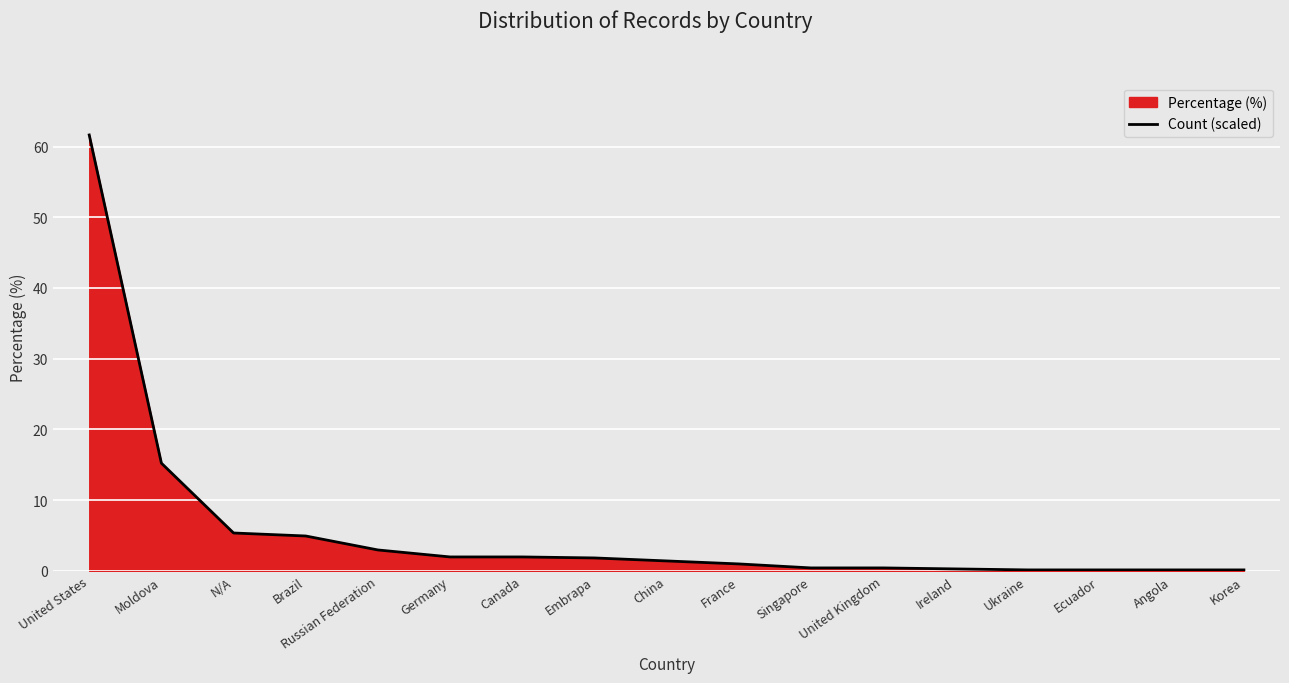

What is the label of the 15th point from the left?

Ecuador